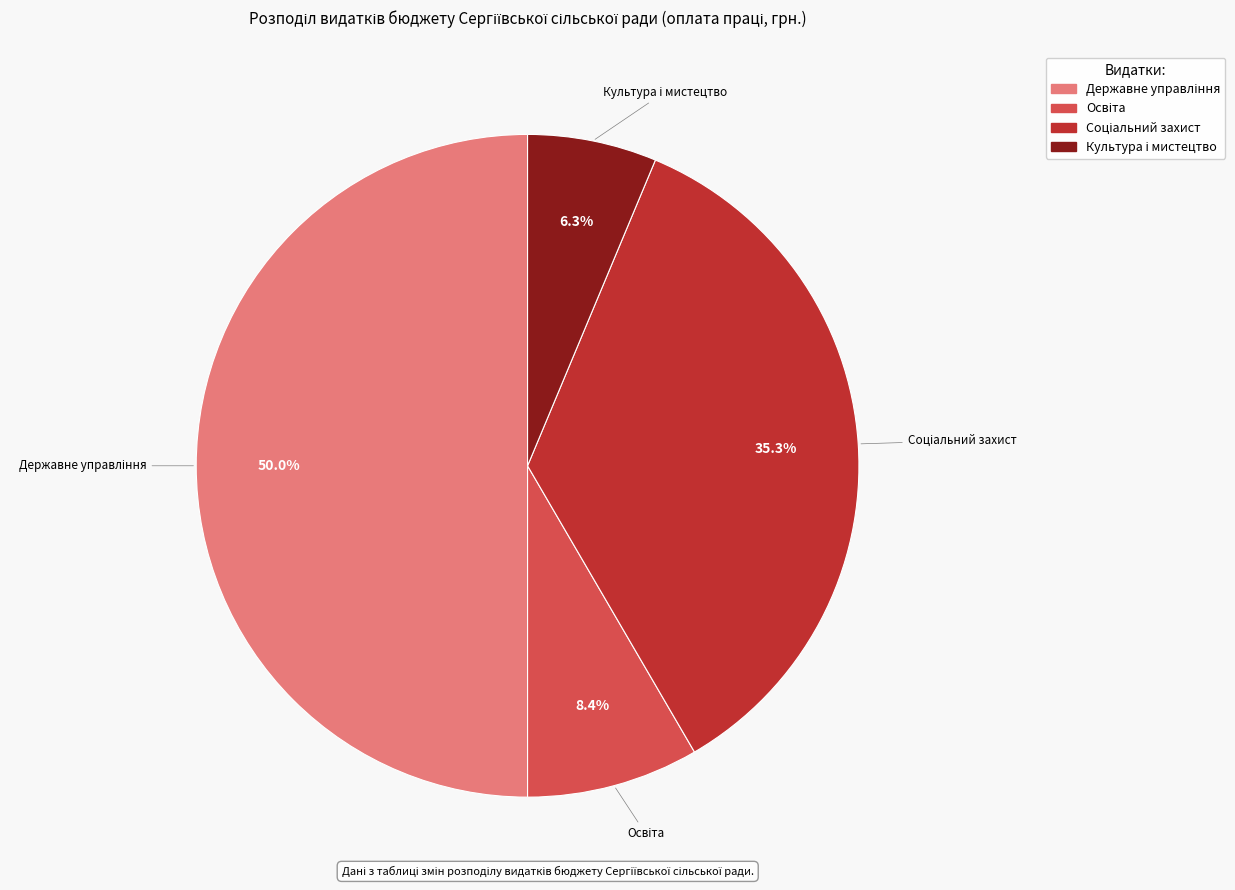

How many slices are in this pie chart?

4